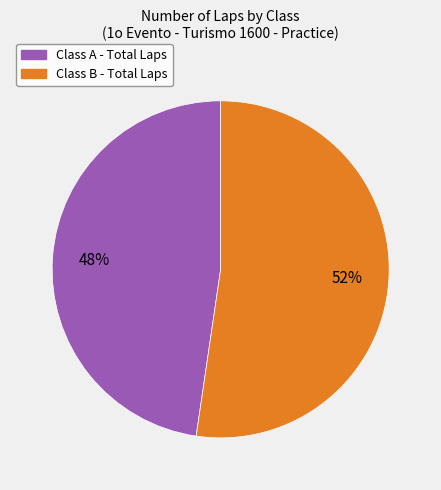

To the nearest percent, what is the average slice percentage?

50%